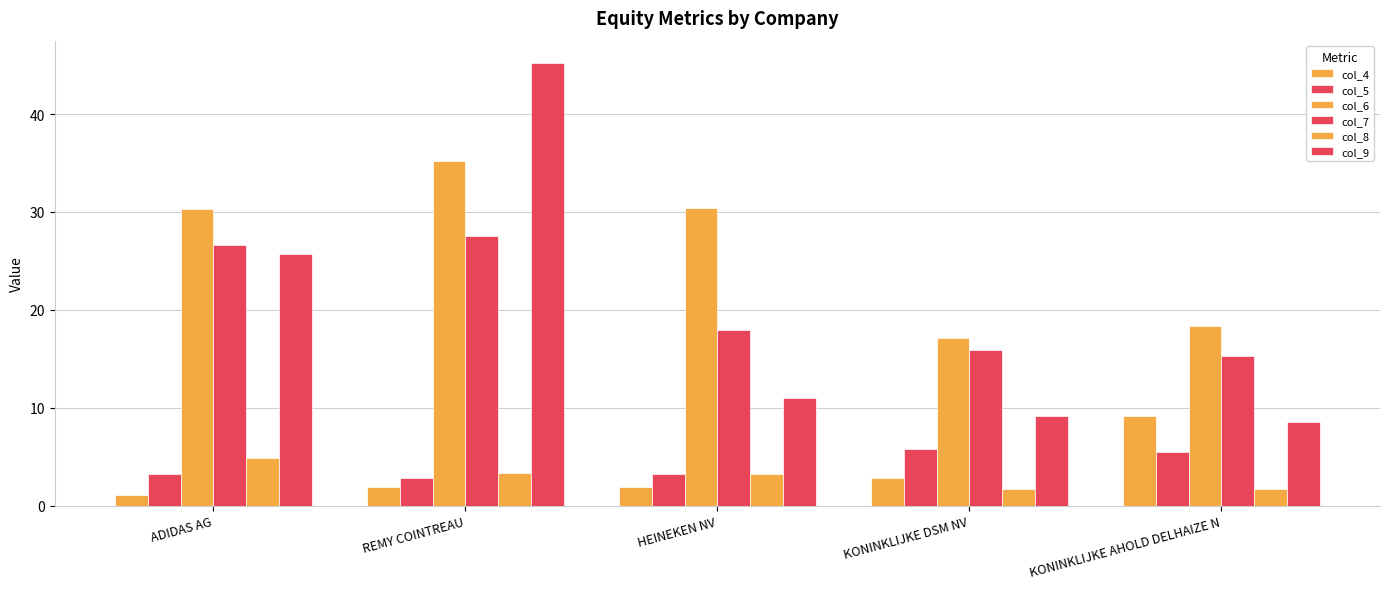

Which has a higher value, ADIDAS AG or KONINKLIJKE DSM NV?

KONINKLIJKE DSM NV